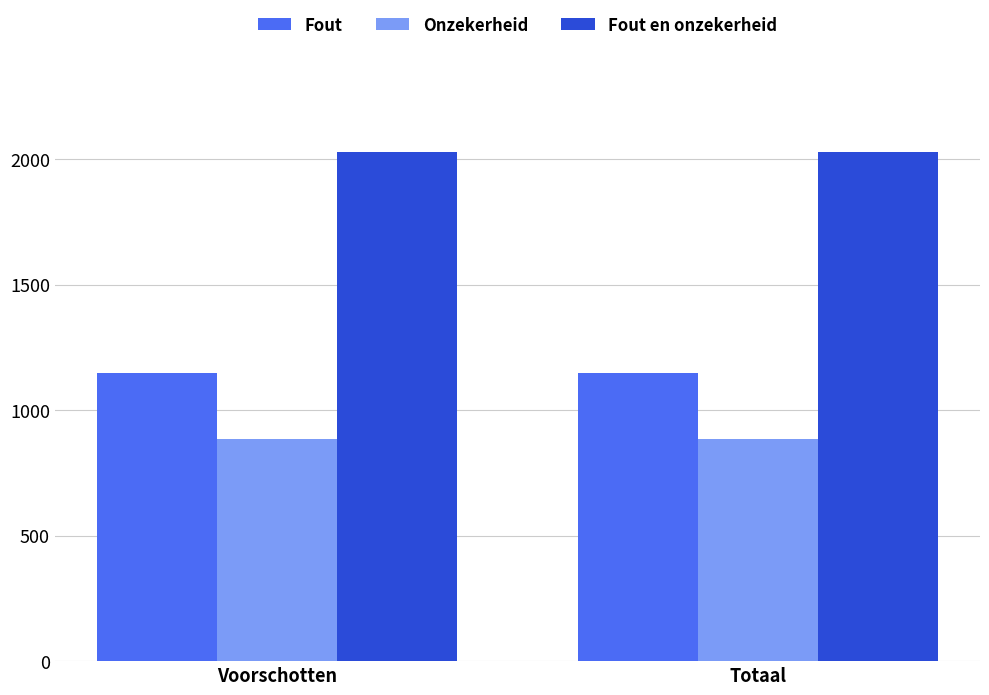

The value of Fout at Voorschotten is 1146. True or false?

True